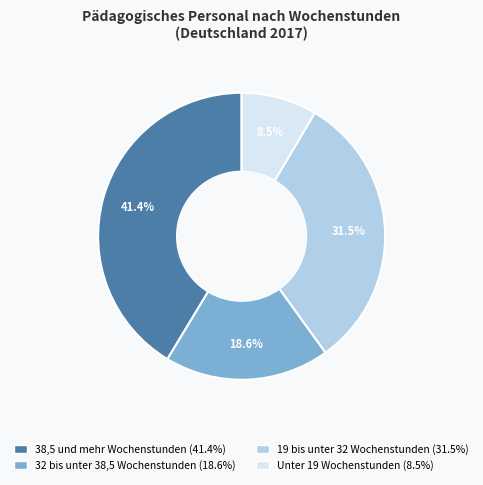

To the nearest percent, what is the difference between the largest and smallest slice percentages?

33%